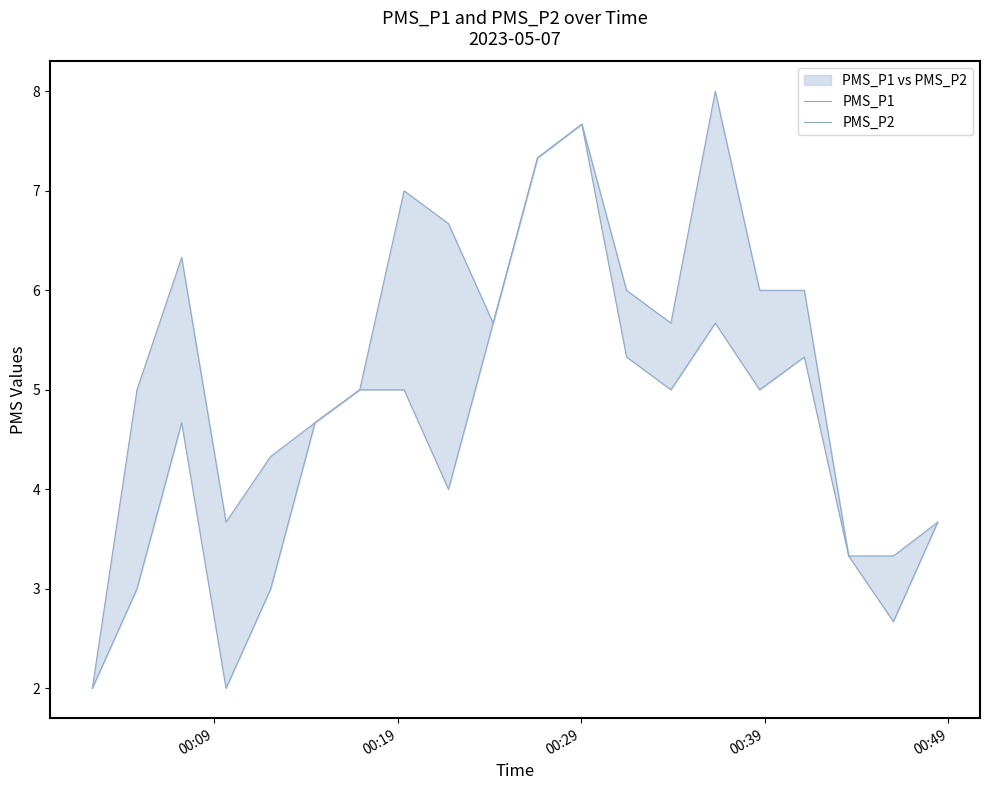

At how many categories does at least one series exceed 6?

6